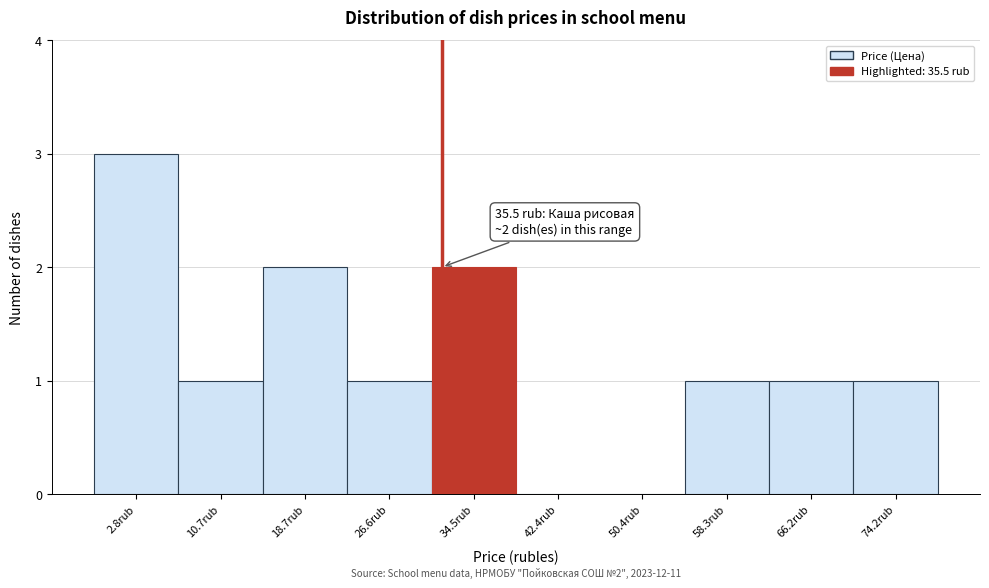

Reading left to right, list all the values displayed in this chart.

2.8rub=3	10.7rub=1	18.7rub=2	26.6rub=1	34.5rub=2	42.4rub=0	50.4rub=0	58.3rub=1	66.2rub=1	74.2rub=1